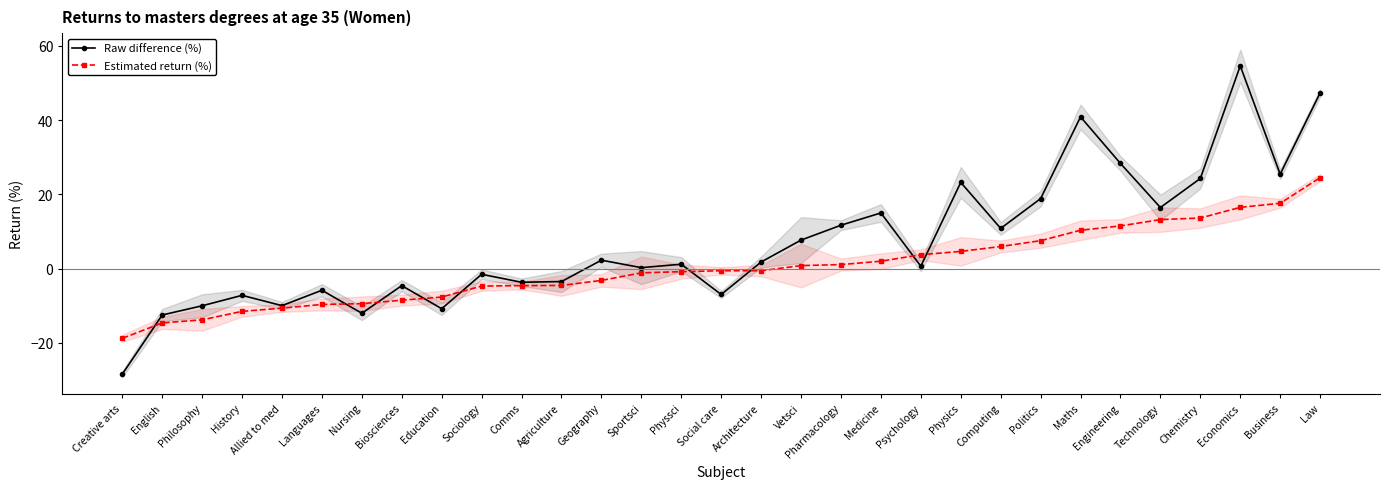

Is the value of Estimated return (%) at Technology greater than the value of Raw difference (%) at Architecture?

Yes